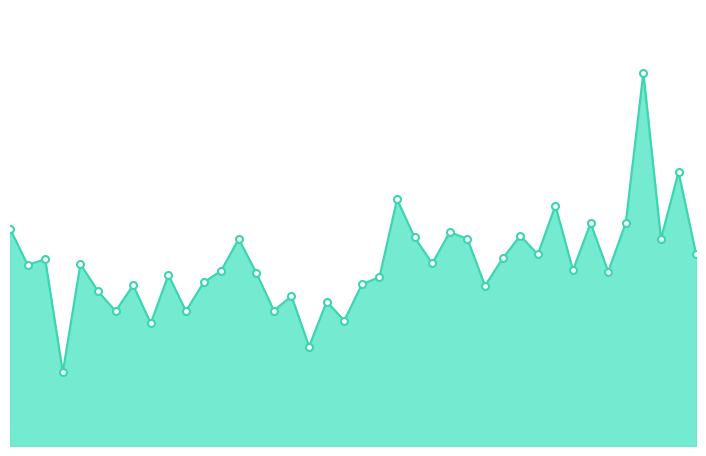

How many lines are shown in the chart?

1